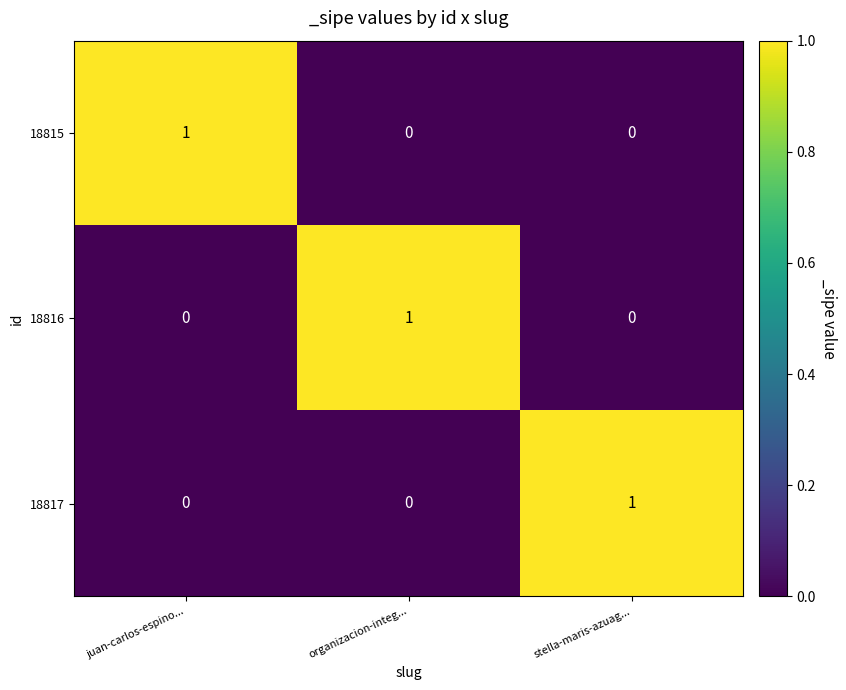

Which category has the highest value in the 18816 series?

organizacion-integ...